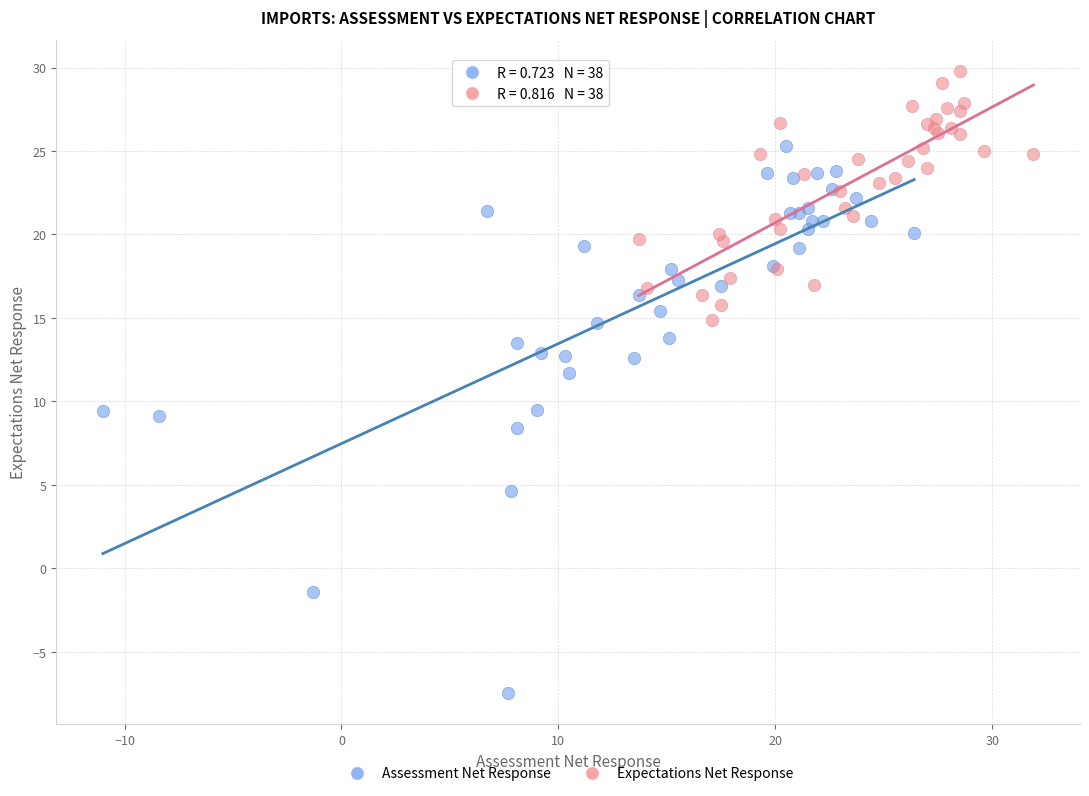

Which series reaches the minimum Y coordinate?

Assessment Net Response